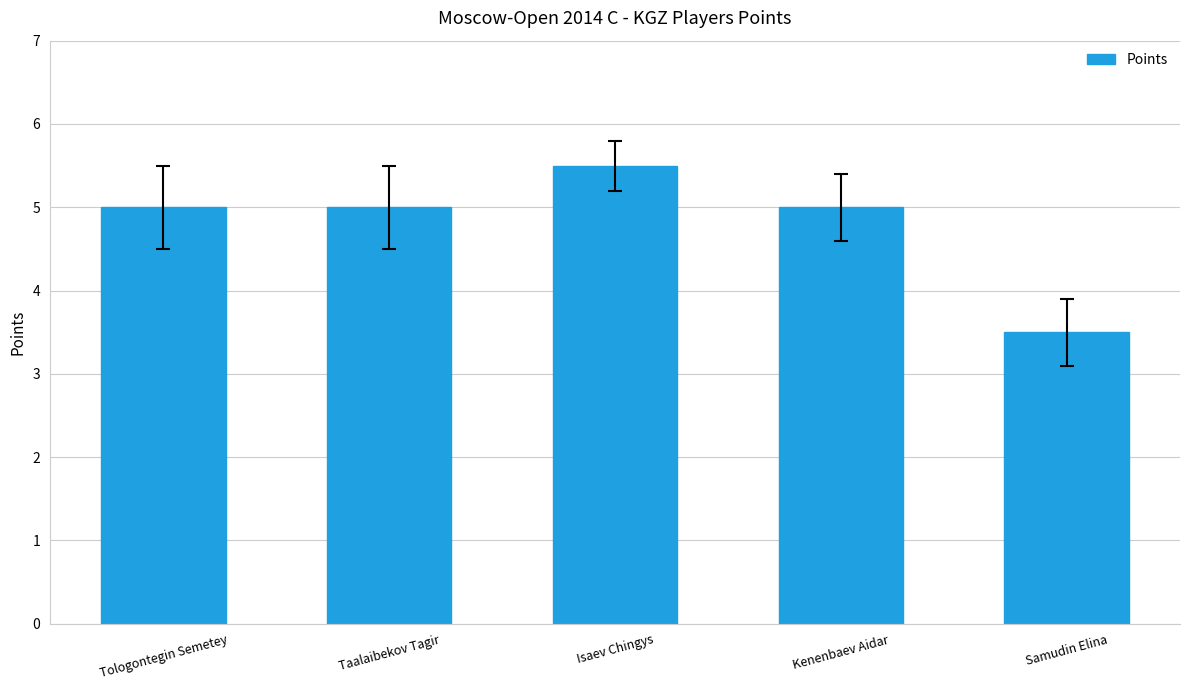

What is the smallest value displayed?

3.5